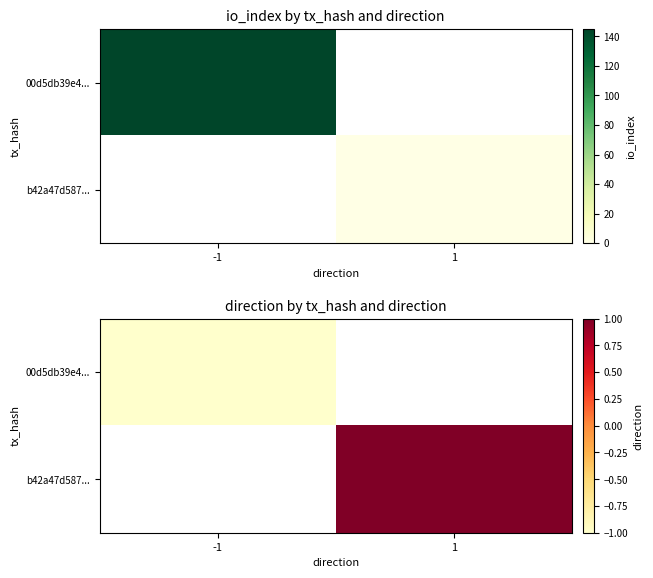

True or false: b42a47d587... has a value of 1.0 at 1.

True